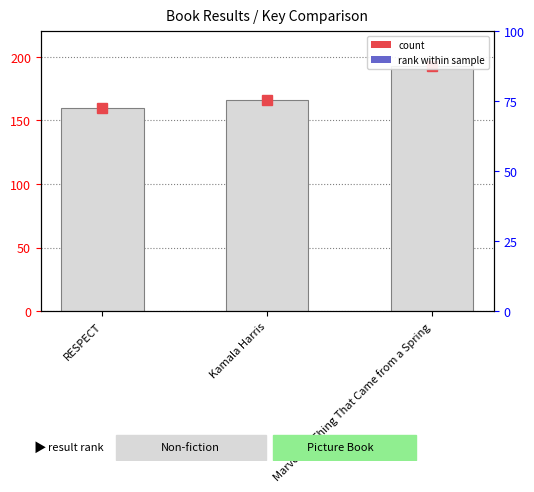

What is the average value?

172.8